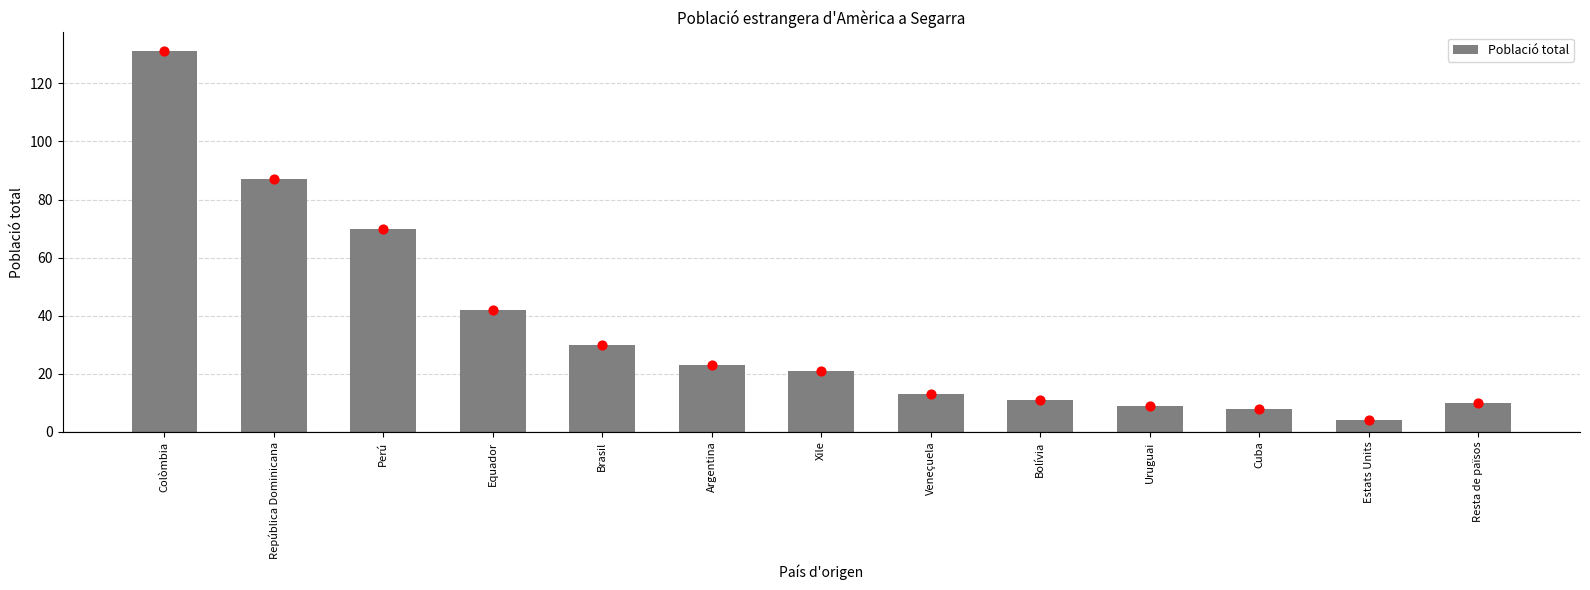

Which has a higher value, Bolívia or Perú?

Perú